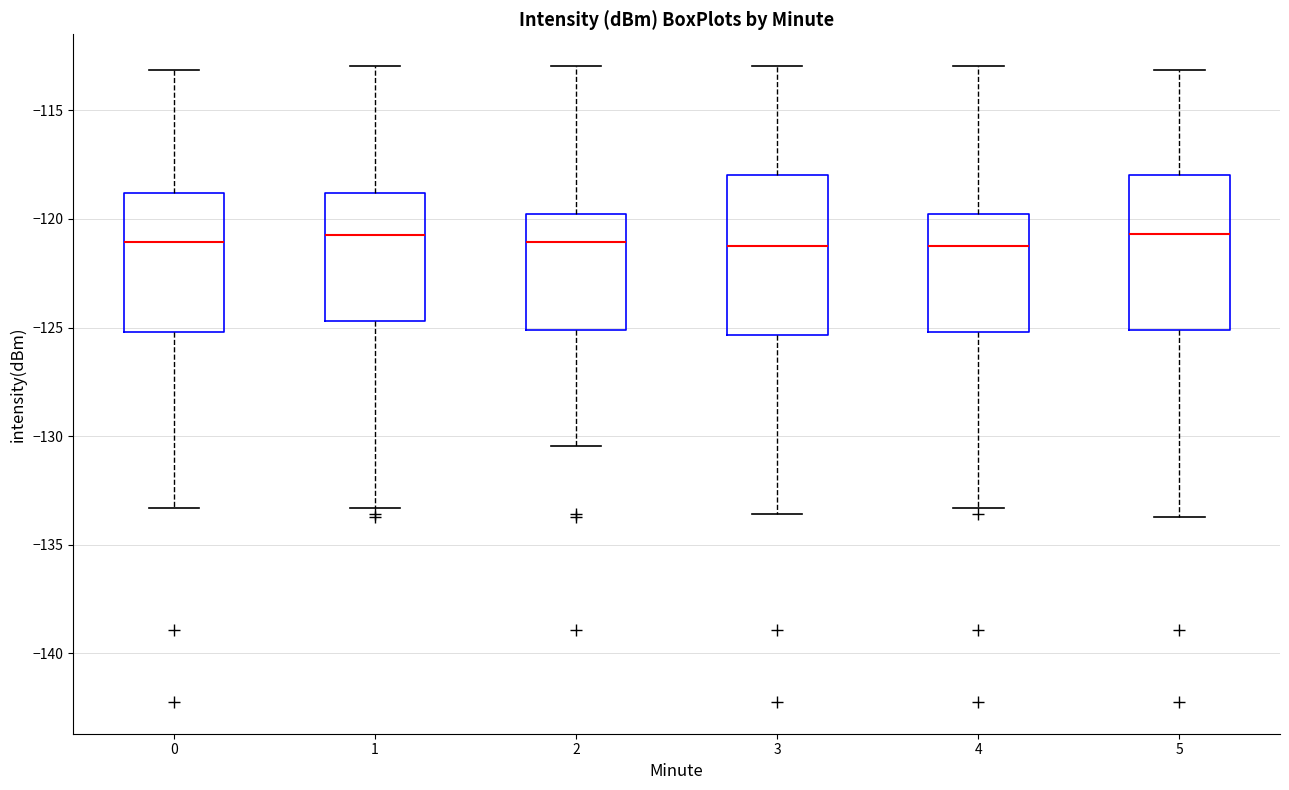

Where is the lower edge of the box at x = 2 on the y-axis? The values are not printed on the chart, so give them approximately, as read against the axis.

-125.0